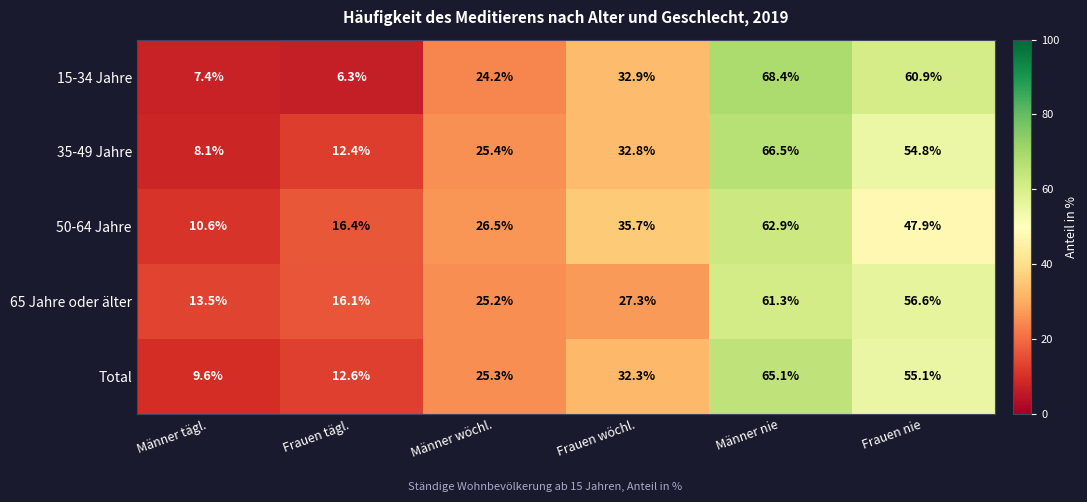

The 15-34 Jahre series shows 42.9 at Männer wöchl.. True or false?

False